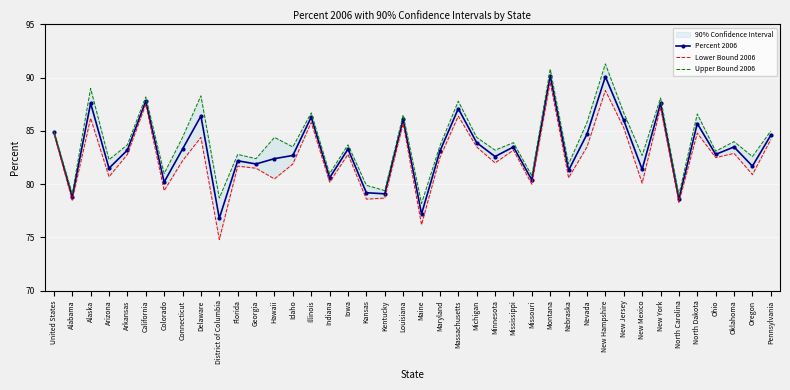

Which label corresponds to the largest value in the chart?

New Hampshire